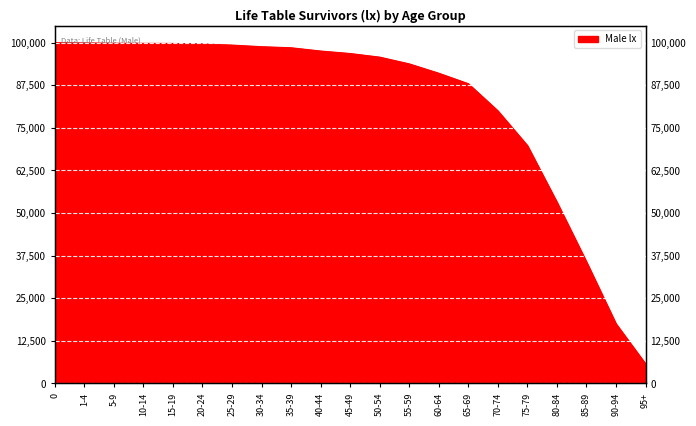

How many data points are less than 96812?

10